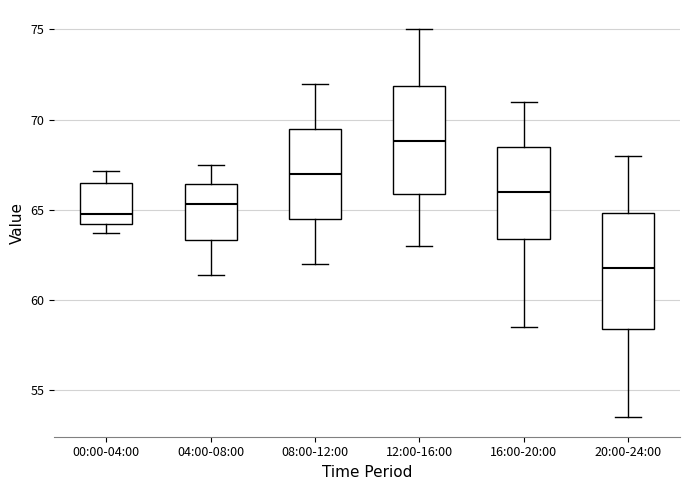

Which box's median line is the lowest?

20:00-24:00